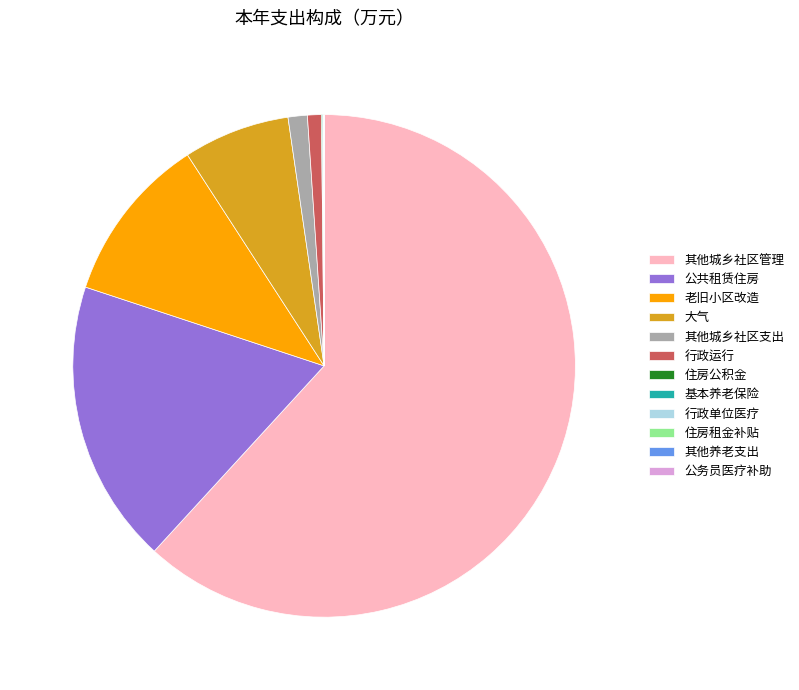

Is there any slice that represents more than half of the pie?

Yes